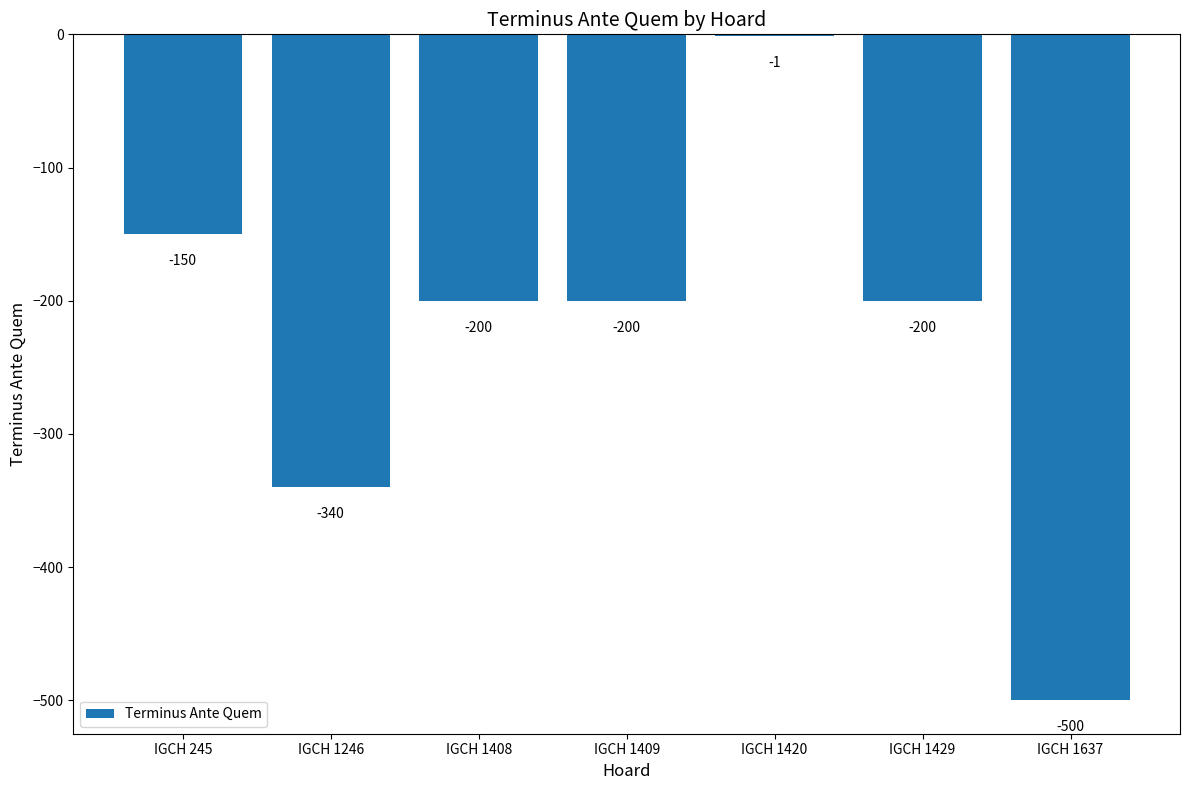

How many categories are shown in the chart?

7